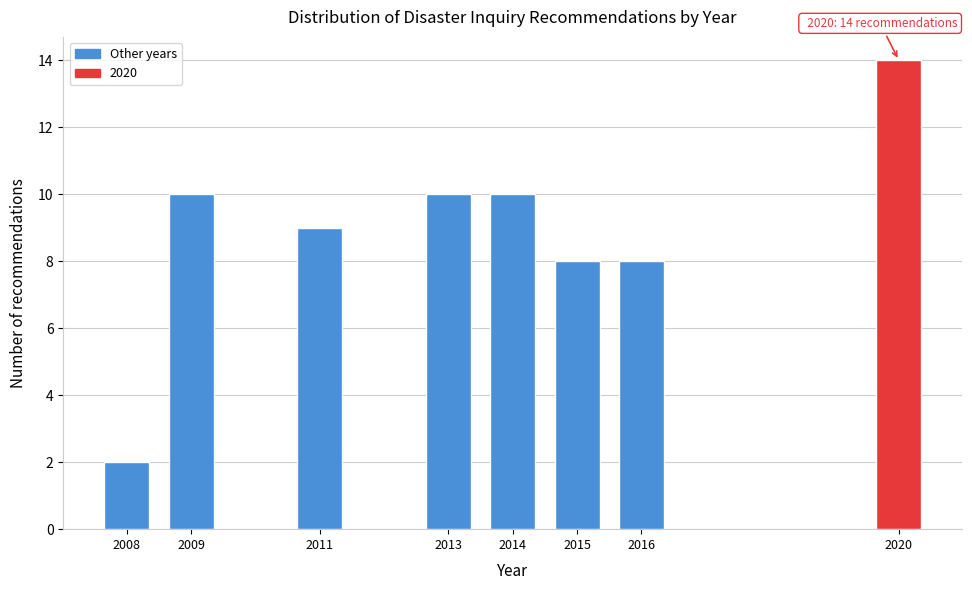

Reading left to right, list all the values displayed in this chart.

2008=2	2009=10	2011=9	2013=10	2014=10	2015=8	2016=8	2020=14